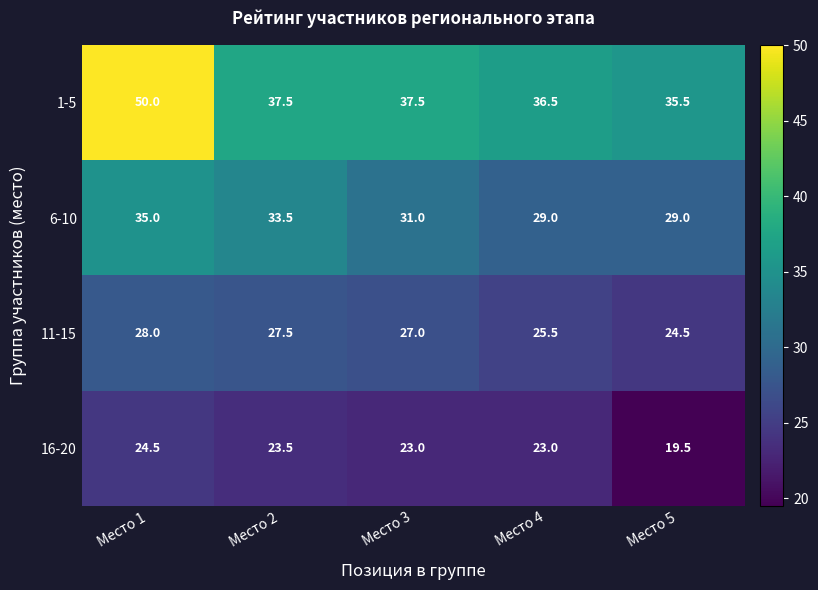

What is the greatest value displayed?

50.0